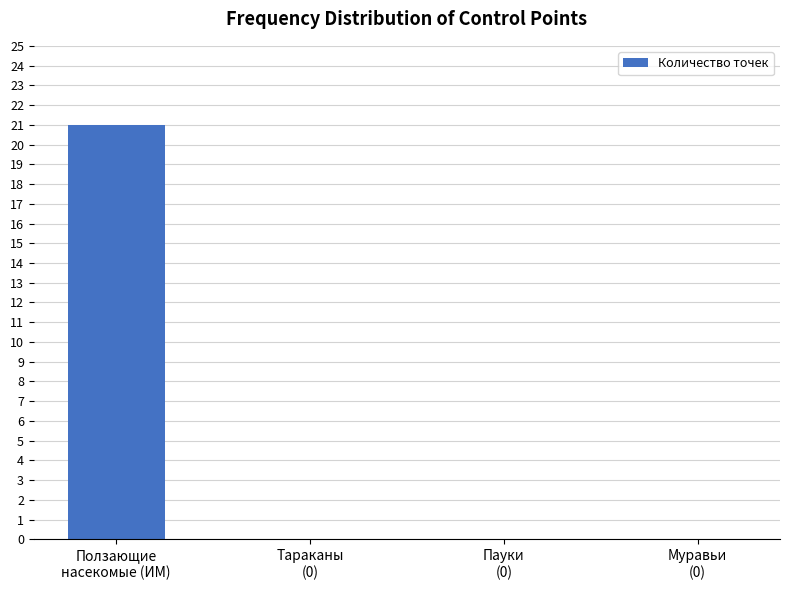

What is the greatest value displayed?

21